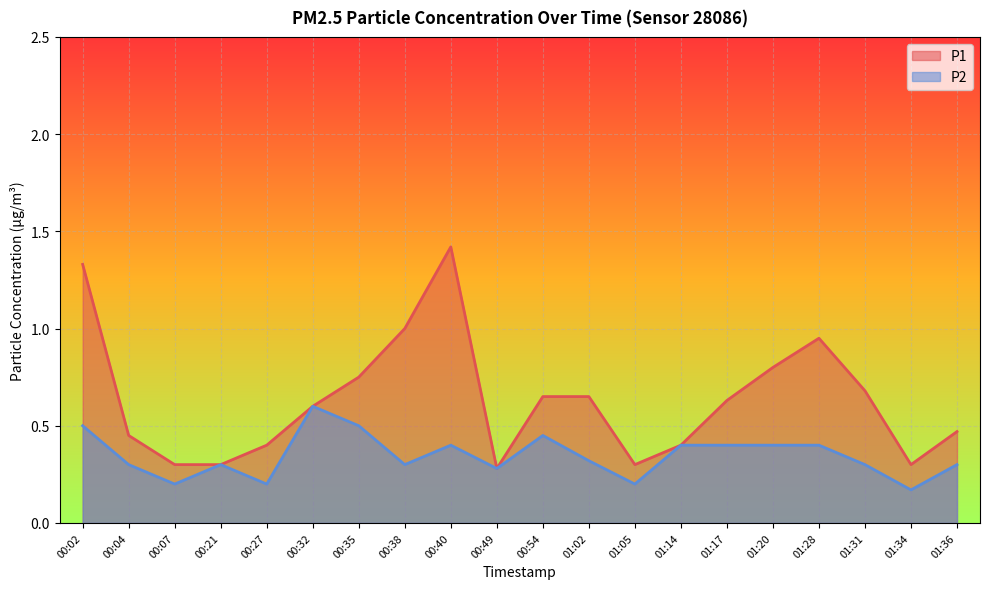

List the series in order of their peak value, highest first.

P1, P2